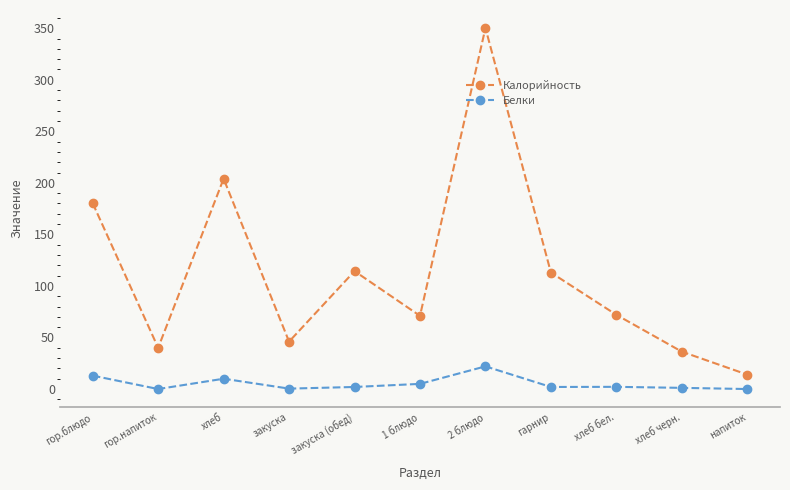

True or false: Белки and Калорийность intersect in this chart.

False